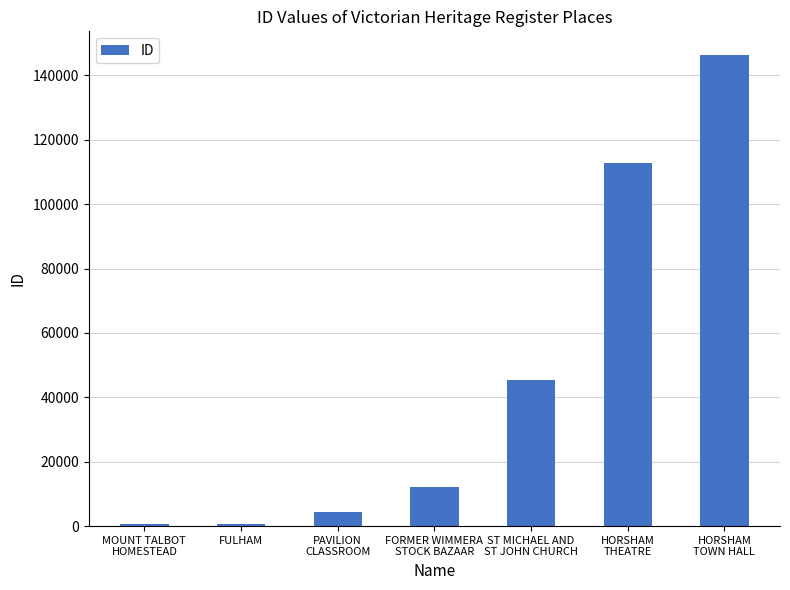

What is the label of the 6th bar from the right?

FULHAM